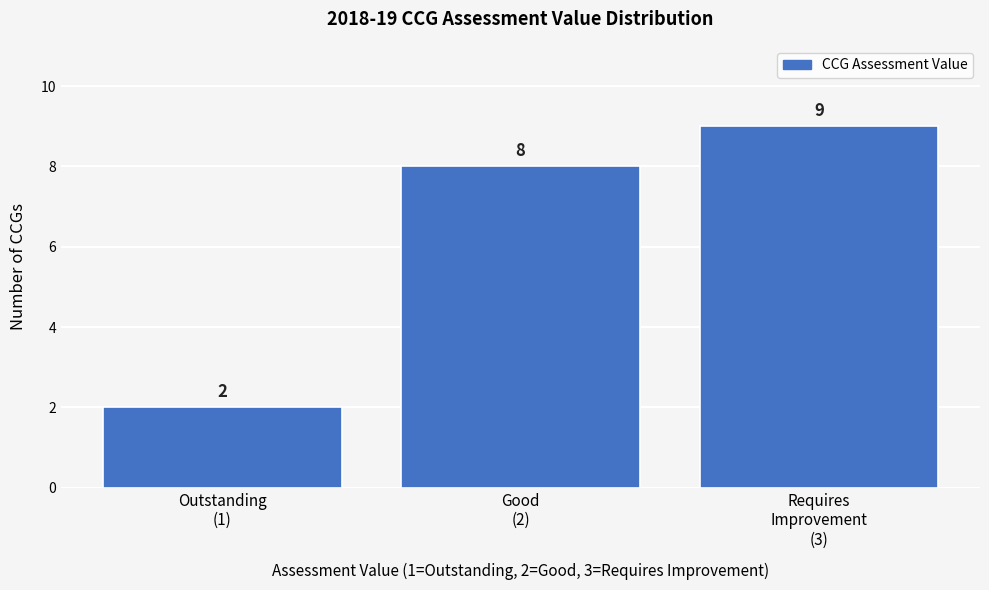

Reading left to right, transcribe all the data shown in this chart.

2	8	9